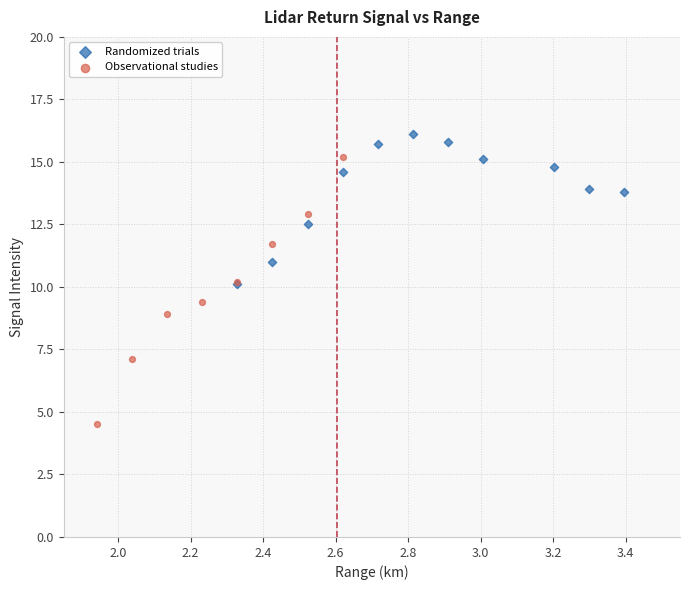

Which series has the widest spread of Y values?

Observational studies